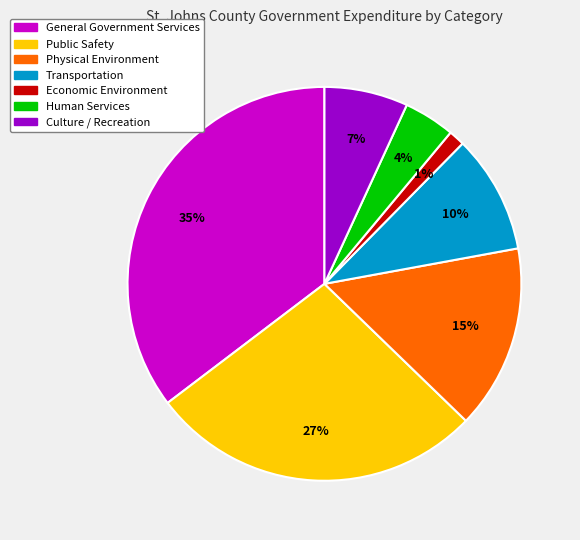

Count the number of slices in the pie.

7